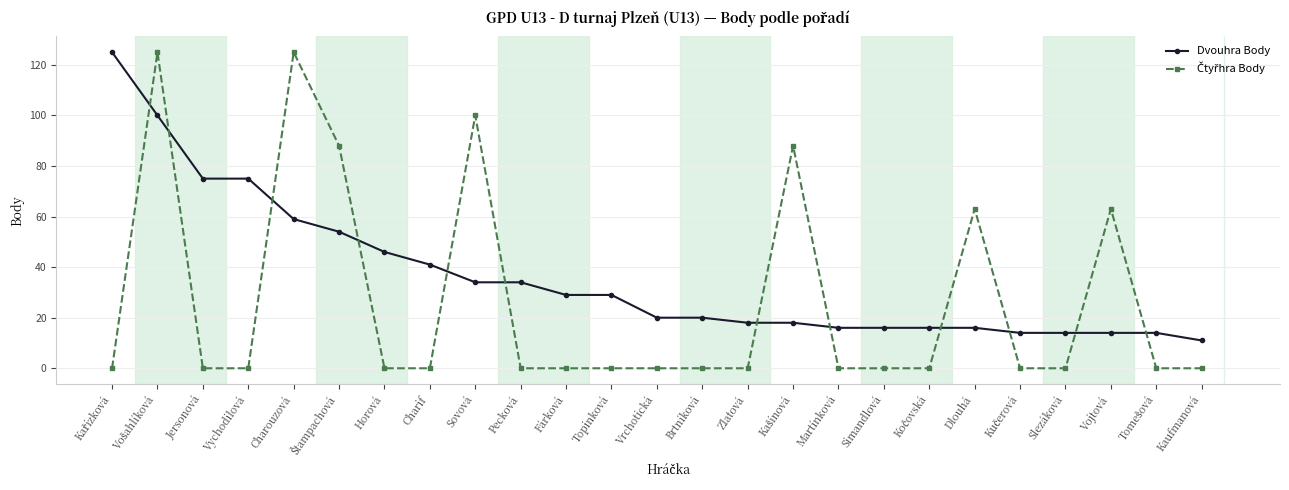

Is it true that Dvouhra Body equals 41 at Charif?

True